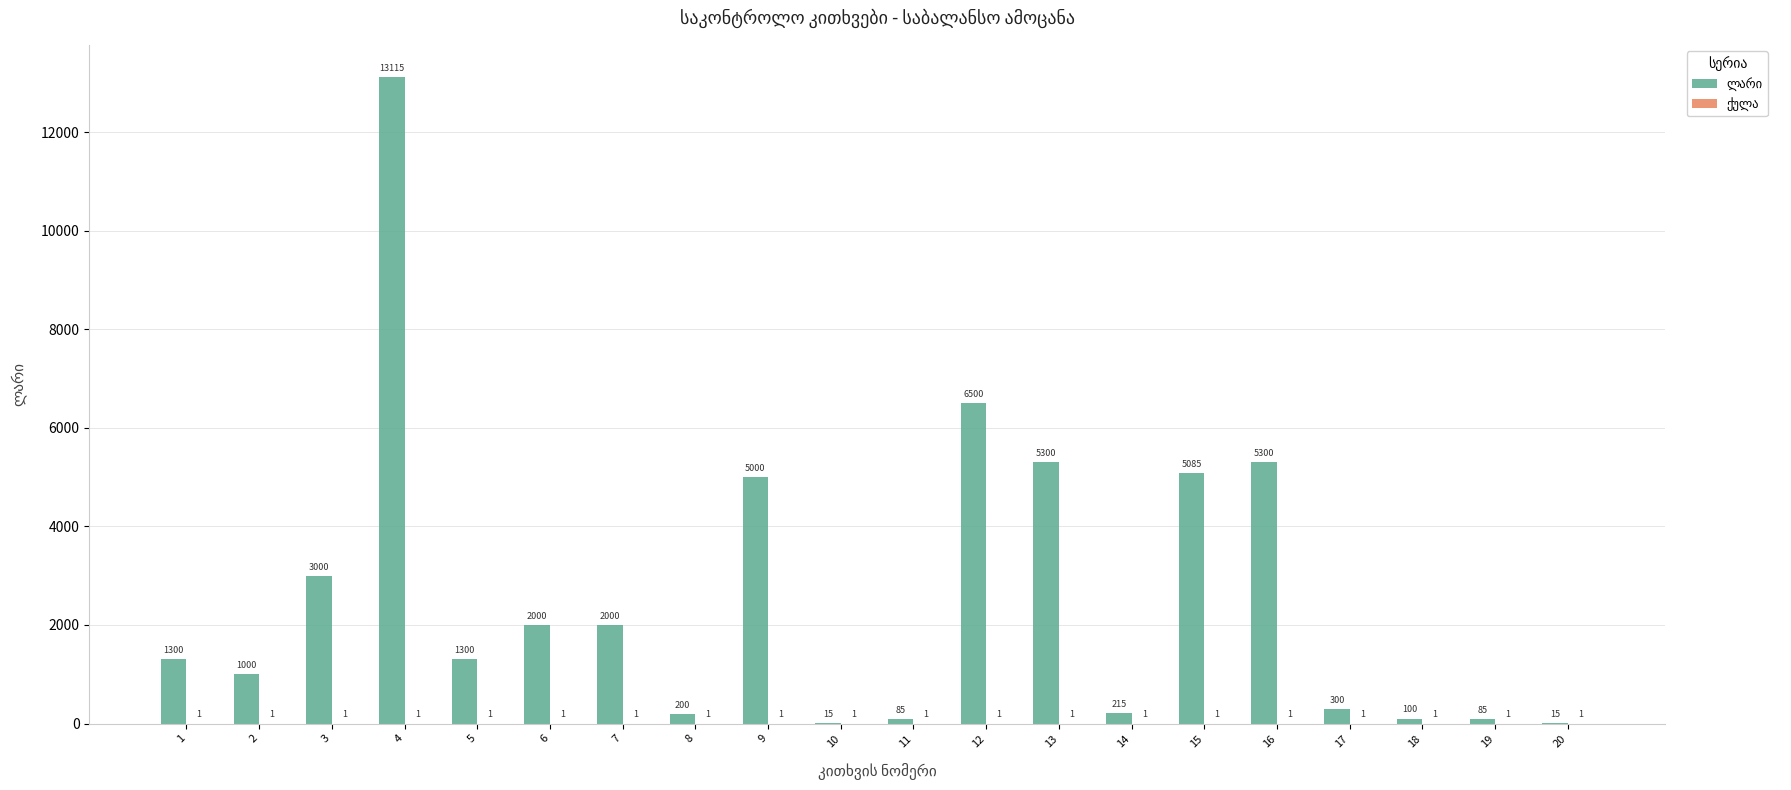

Which category has the highest value across all series?

4